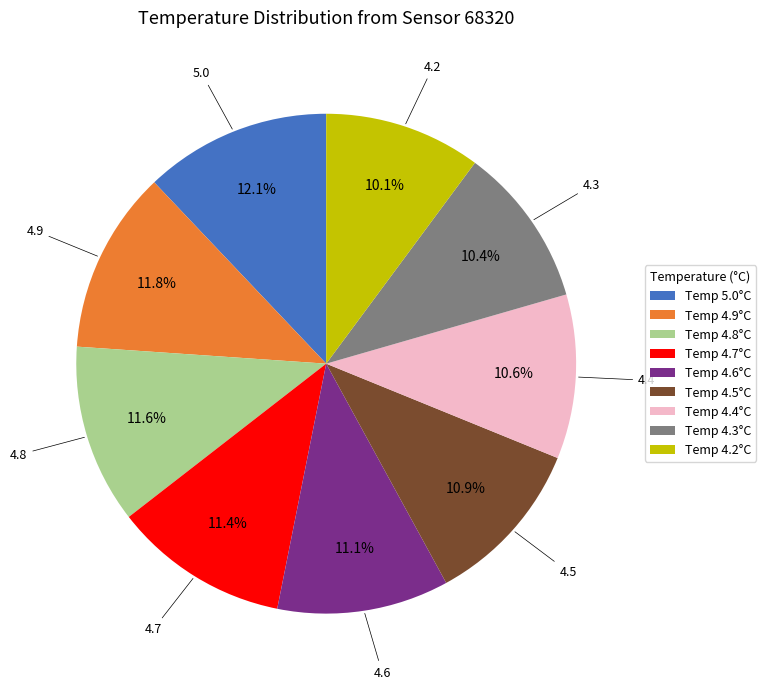

What portion of the pie excludes Temp 4.5°C?

89.1%